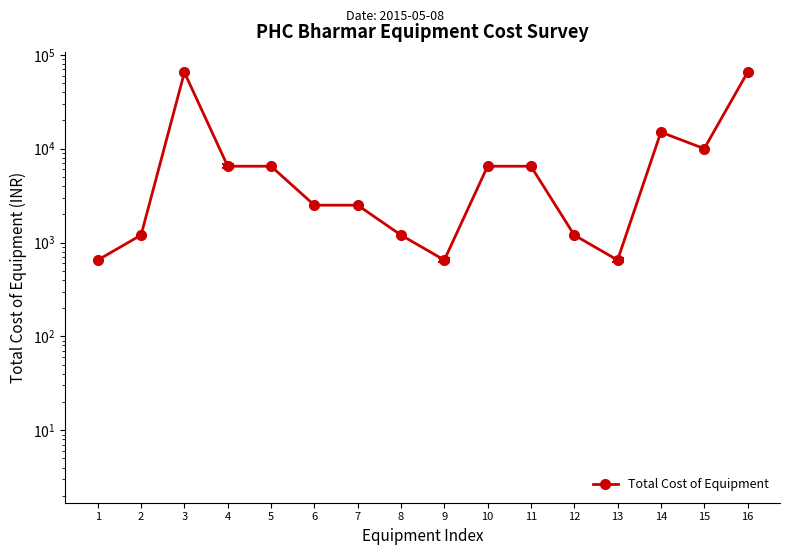

What is the difference between the maximum and minimum values?

64350